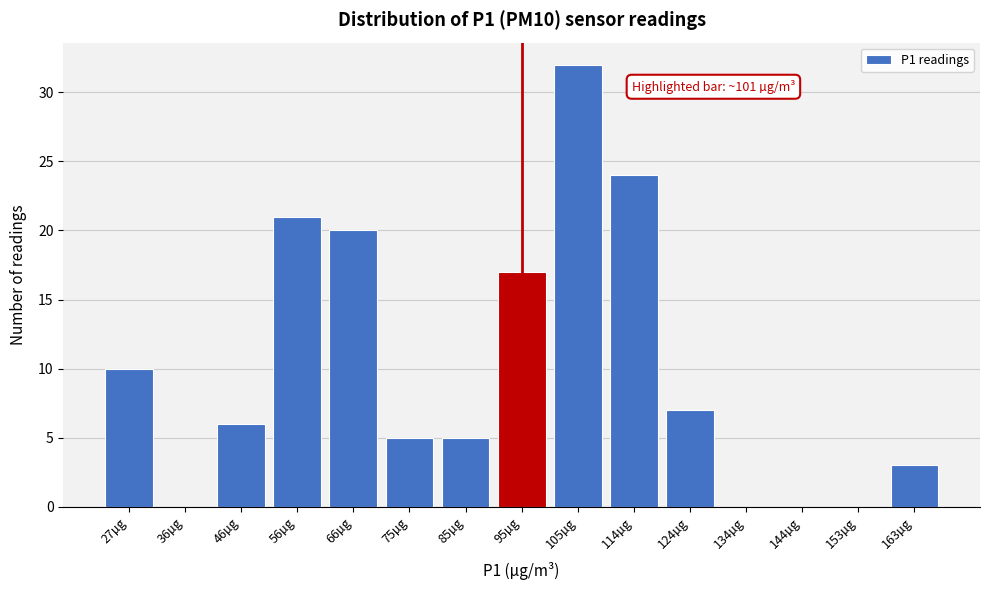

Reading right to left, extract all data points from this chart.

163µg=3	153µg=0	144µg=0	134µg=0	124µg=7	114µg=24	105µg=32	95µg=17	85µg=5	75µg=5	66µg=20	56µg=21	46µg=6	36µg=0	27µg=10